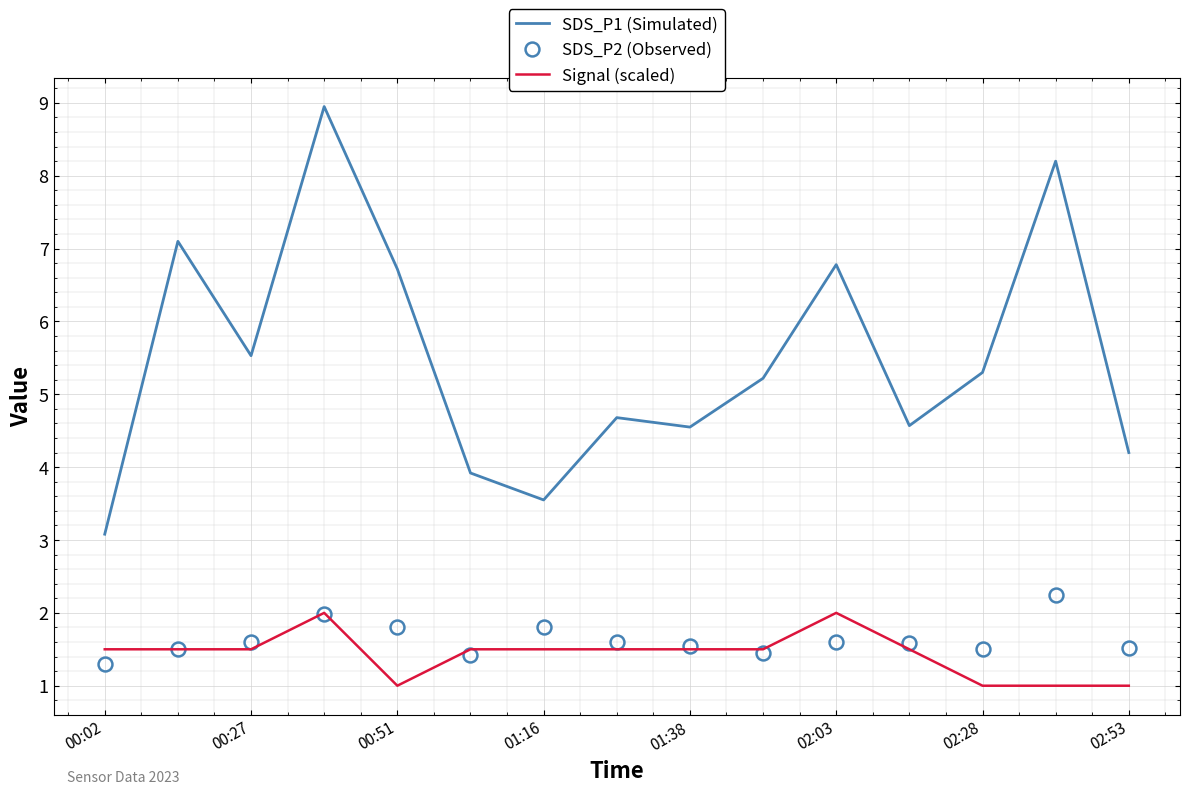

What is the difference between the maximum and second lowest values in the SDS_P2 (Observed) series?

0.8